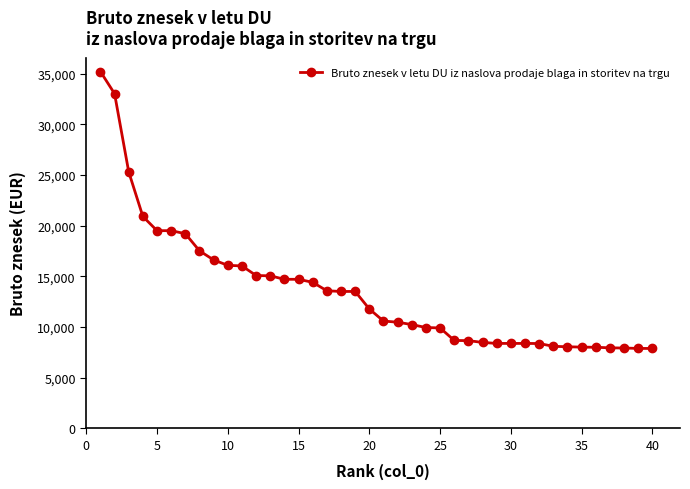

What is the value of the 15th point from the left?

14700.0